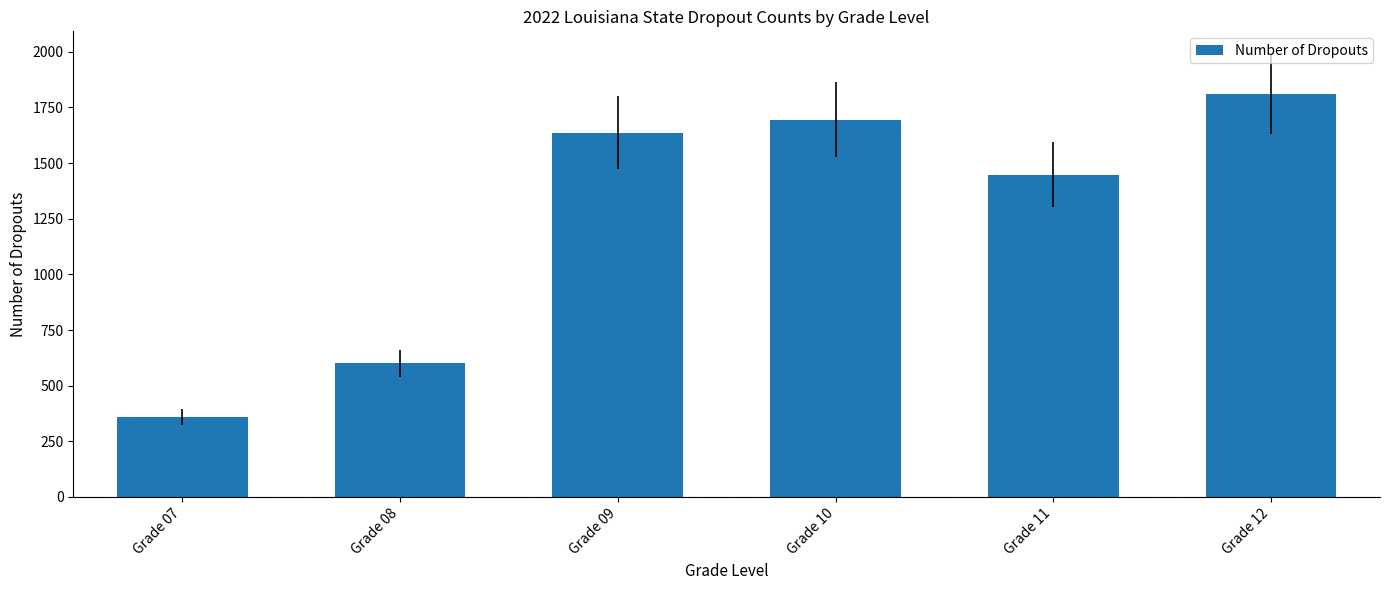

How many series are shown in this chart?

1